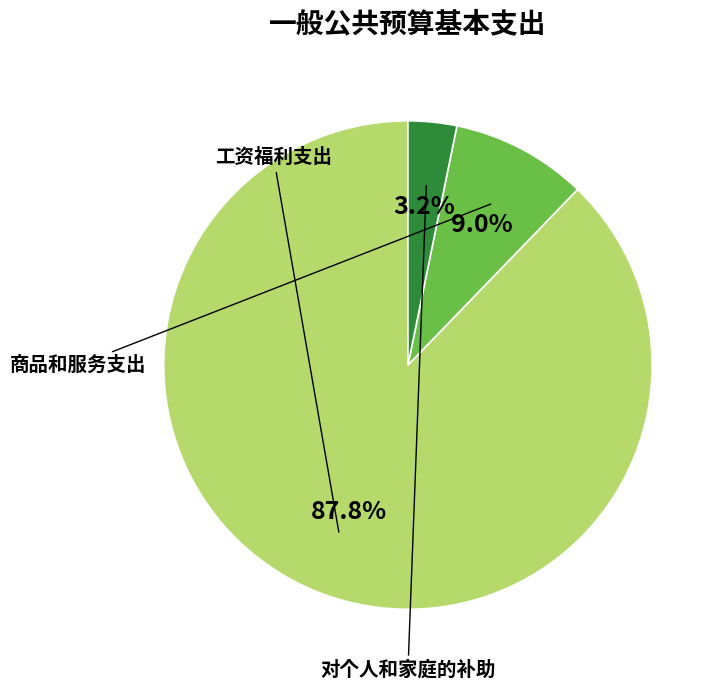

Does any single category account for the majority?

Yes